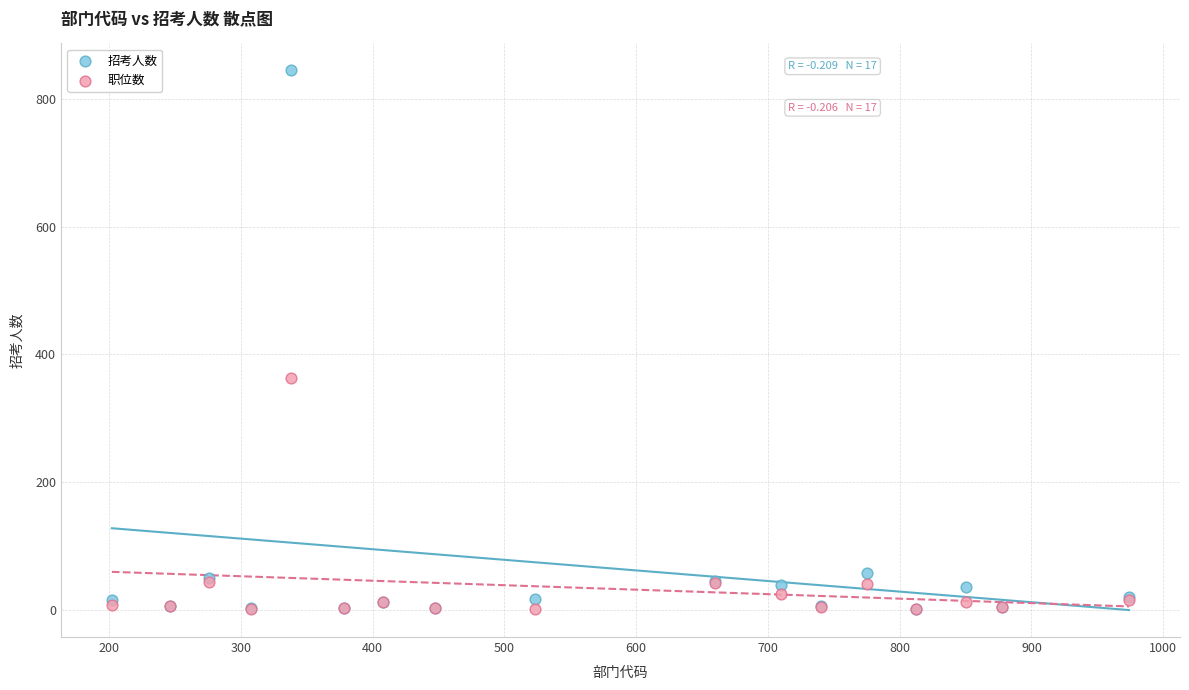

In the 招考人数 series, what Y value is closest to 423?

57